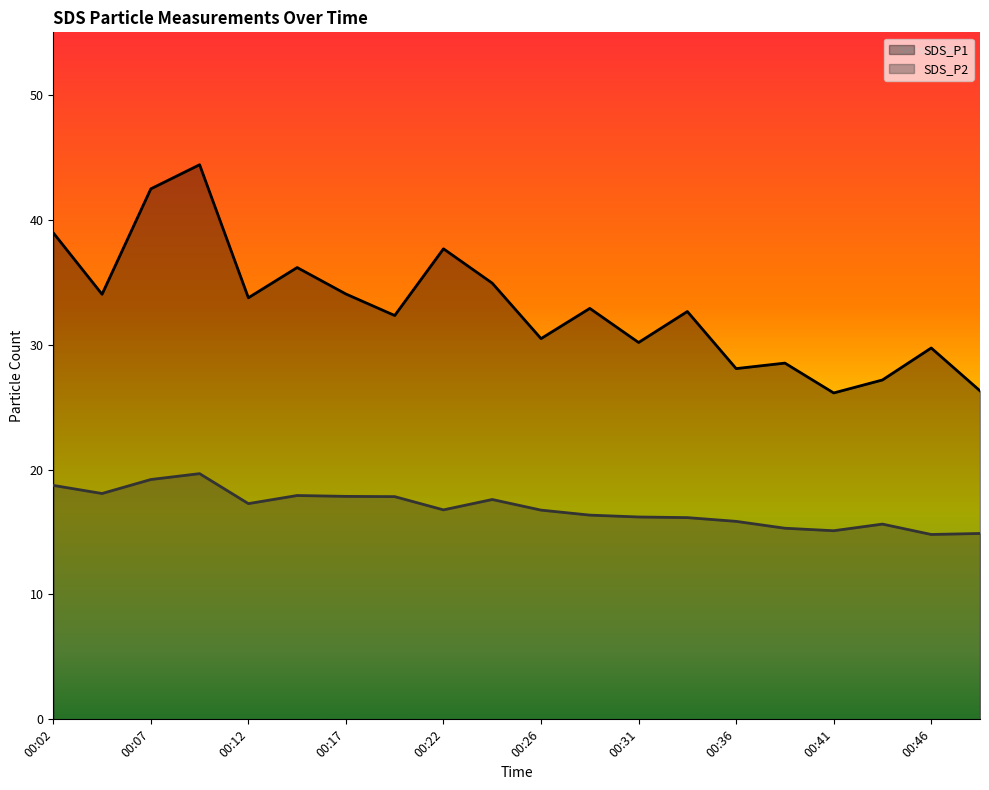

Does the chart display data point markers on the line(s)?

No